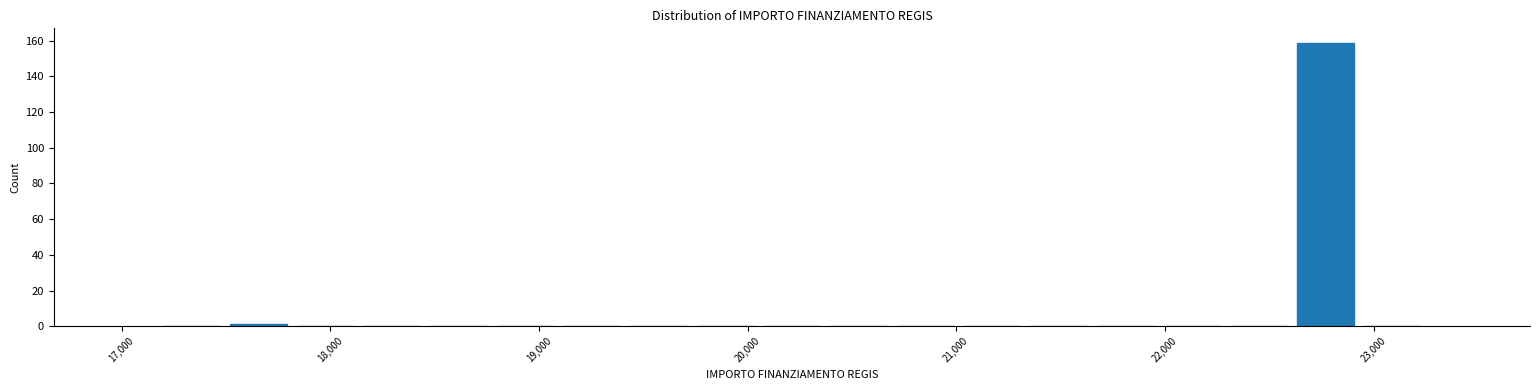

Around what value on the x-axis is the tallest bar? Give the approximate position of its centre, as read against the axis.

22800